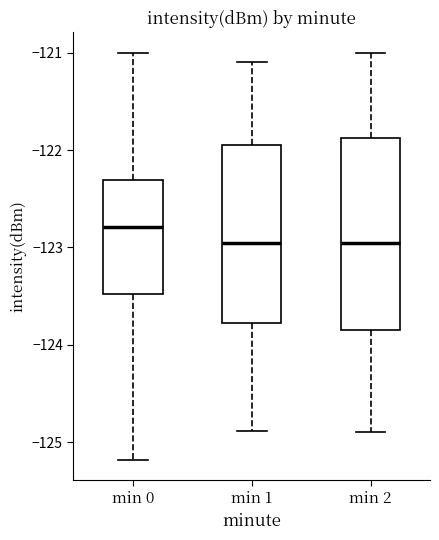

Where does the upper whisker of the box for min 1 end on the y-axis? The values are not printed on the chart, so give them approximately, as read against the axis.

-121.1